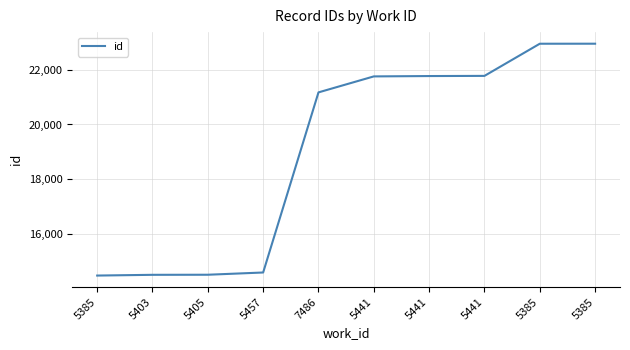

How many lines are shown in the chart?

1